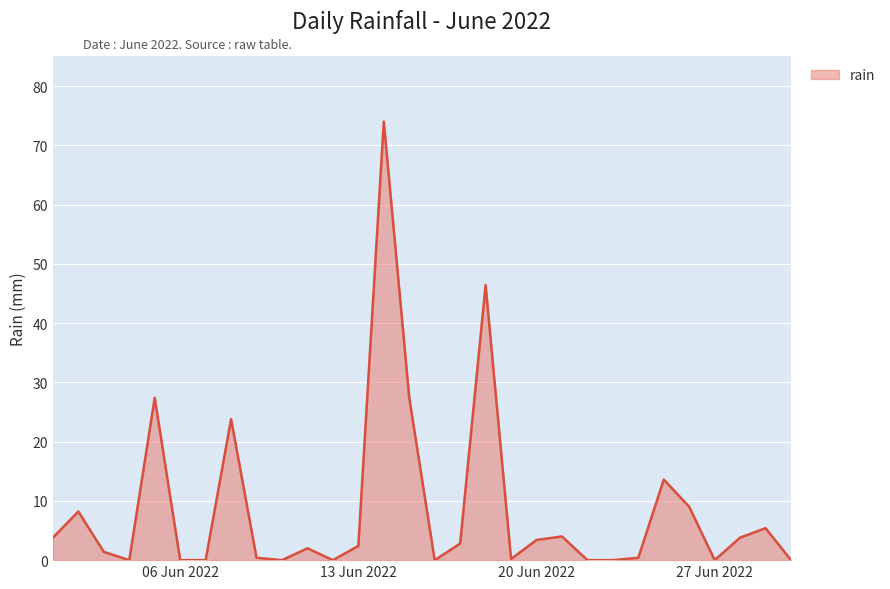

What is the difference between the maximum and minimum values?

74.0